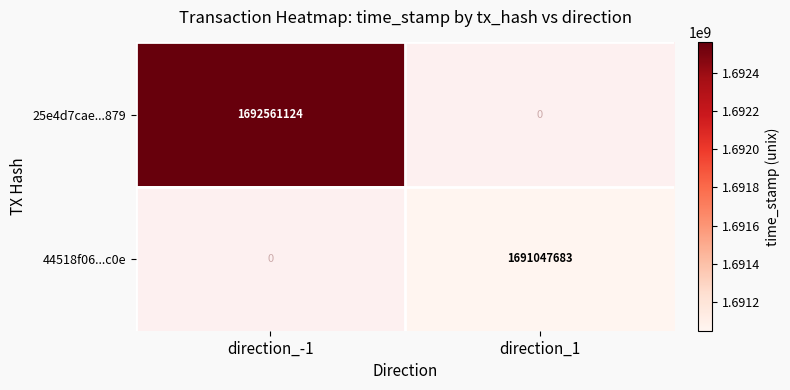

The value of 25e4d7cae...879 at direction_-1 is 847960719. True or false?

False